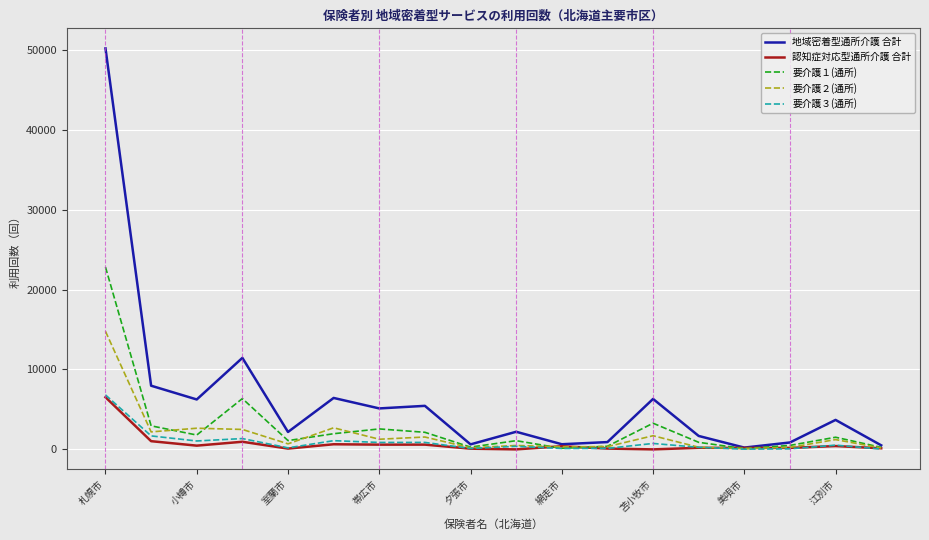

Which series has the widest spread of values?

地域密着型通所介護 合計